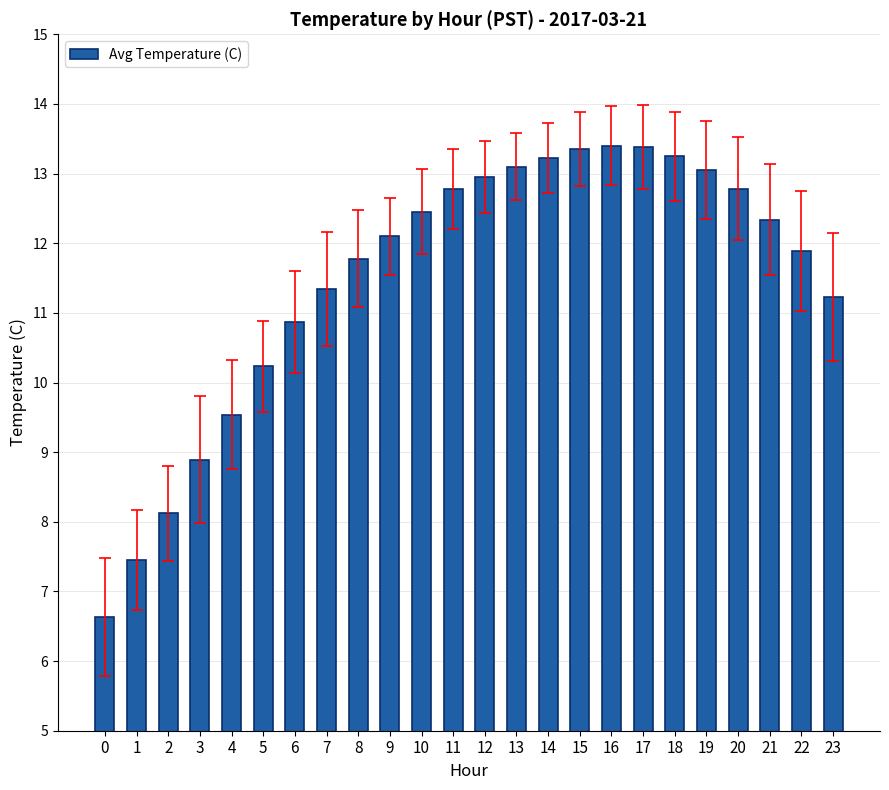

Count the number of values greater than 12.

13